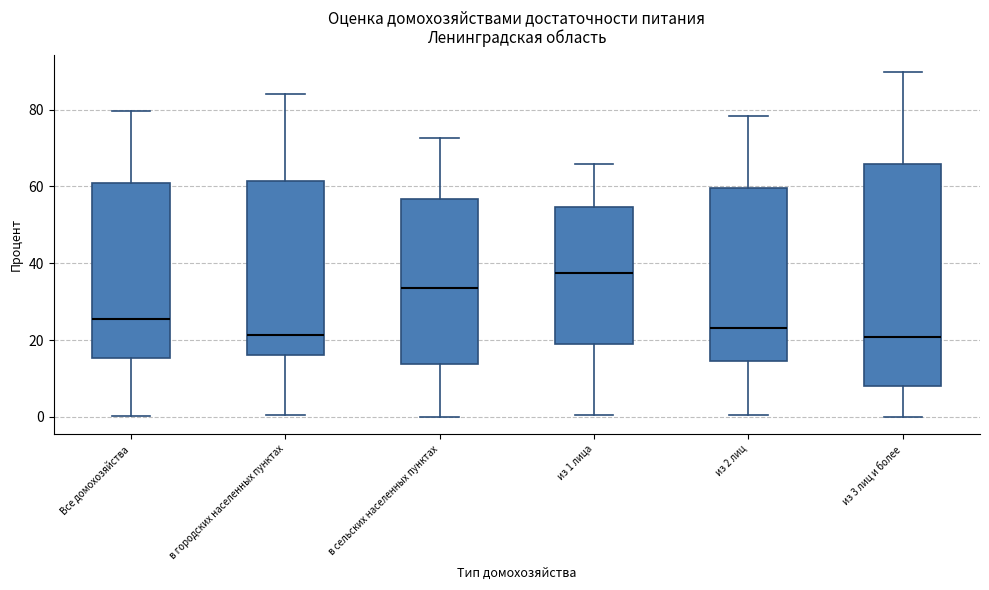

Where is the lower edge of the box for в сельских населенных пунктах on the y-axis? The values are not printed on the chart, so give them approximately, as read against the axis.

14